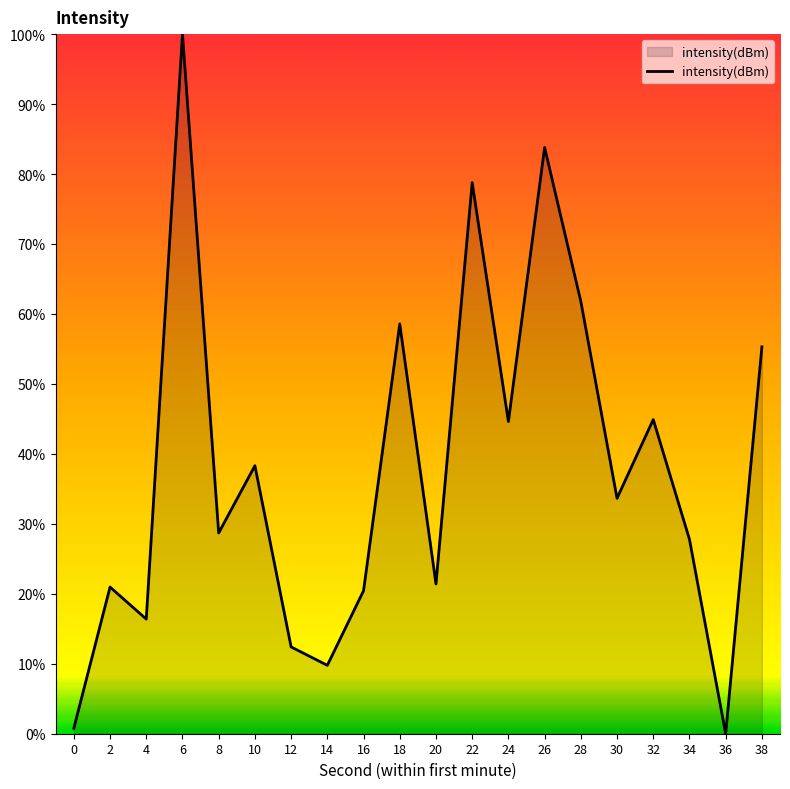

How many interior local peaks (higher than both neighbors) does the data have?

7